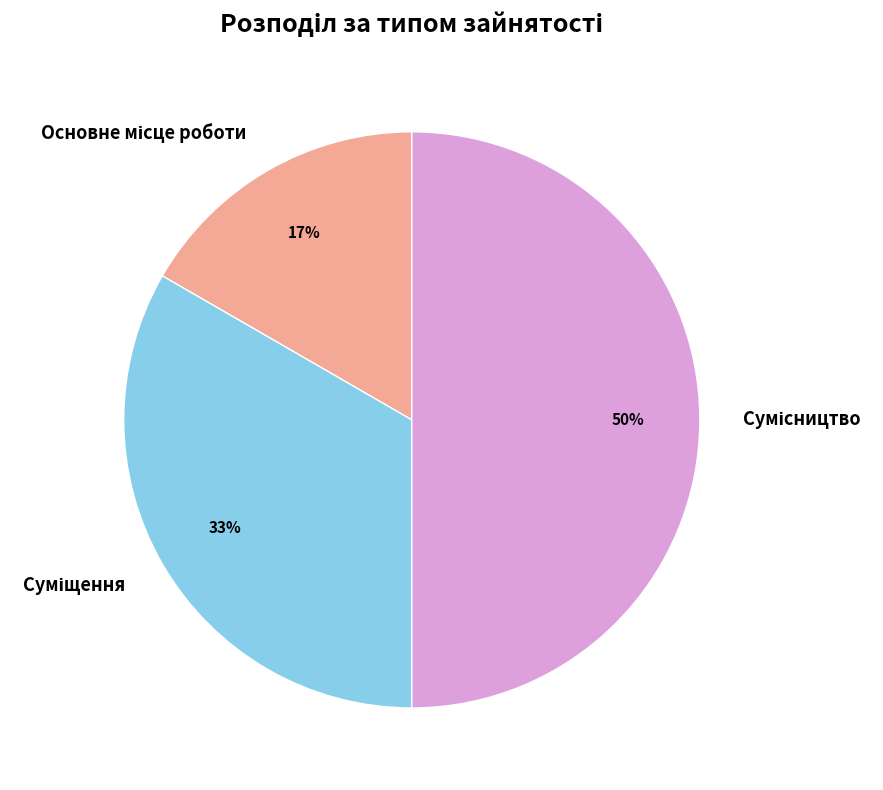

To the nearest percent, what is the average slice percentage?

33%